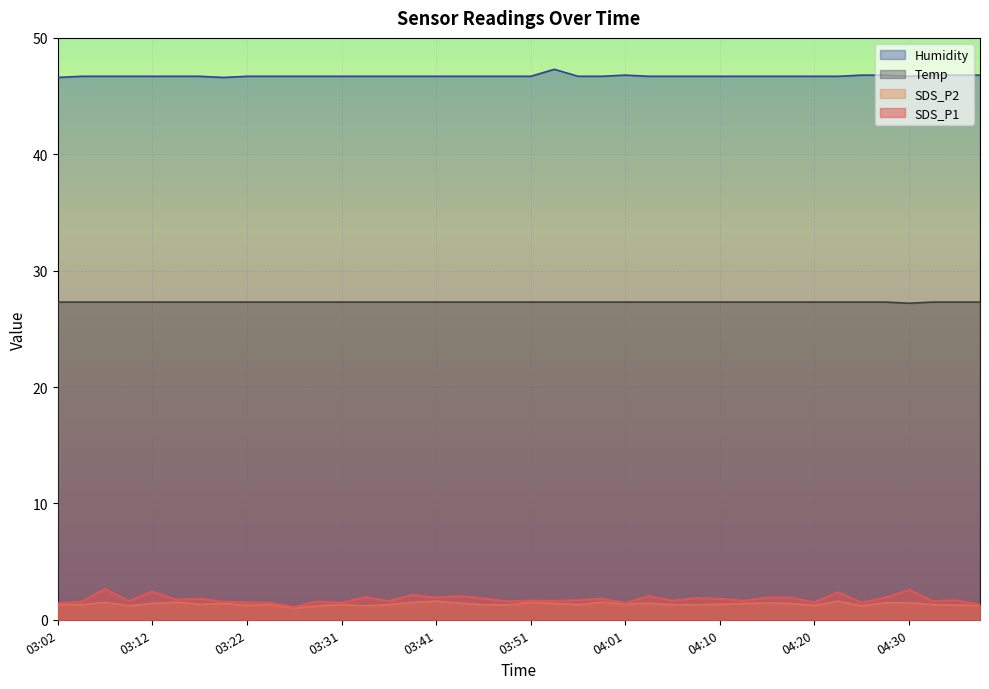

Reading left to right, what are all the values shown in this chart?

SDS_P1: 03:02=1.4	03:05=1.6	03:07=2.6	03:10=1.6	03:12=2.4	03:14=1.7	03:17=1.8	03:19=1.6	03:22=1.5	03:24=1.4	03:27=1.1	03:29=1.6	03:31=1.4	03:34=1.9	03:36=1.6	03:39=2.1	03:41=1.9	03:44=2.0	03:46=1.8	03:48=1.6	03:51=1.6	03:53=1.6	03:56=1.7	03:58=1.8	04:01=1.4	04:03=2.0	04:05=1.6	04:08=1.9	04:10=1.8	04:13=1.6	04:15=1.9	04:18=1.9	04:20=1.5	04:22=2.4	04:25=1.5	04:27=1.9	04:30=2.6	04:32=1.6	04:35=1.7	04:37=1.3
SDS_P2: 03:02=1.3	03:05=1.3	03:07=1.5	03:10=1.2	03:12=1.4	03:14=1.5	03:17=1.3	03:19=1.4	03:22=1.2	03:24=1.3	03:27=1.0	03:29=1.2	03:31=1.3	03:34=1.2	03:36=1.3	03:39=1.5	03:41=1.6	03:44=1.4	03:46=1.3	03:48=1.3	03:51=1.5	03:53=1.4	03:56=1.3	03:58=1.5	04:01=1.4	04:03=1.4	04:05=1.3	04:08=1.3	04:10=1.3	04:13=1.4	04:15=1.4	04:18=1.4	04:20=1.2	04:22=1.6	04:25=1.2	04:27=1.5	04:30=1.5	04:32=1.3	04:35=1.3	04:37=1.2
Temp: 03:02=27.3	03:05=27.3	03:07=27.3	03:10=27.3	03:12=27.3	03:14=27.3	03:17=27.3	03:19=27.3	03:22=27.3	03:24=27.3	03:27=27.3	03:29=27.3	03:31=27.3	03:34=27.3	03:36=27.3	03:39=27.3	03:41=27.3	03:44=27.3	03:46=27.3	03:48=27.3	03:51=27.3	03:53=27.3	03:56=27.3	03:58=27.3	04:01=27.3	04:03=27.3	04:05=27.3	04:08=27.3	04:10=27.3	04:13=27.3	04:15=27.3	04:18=27.3	04:20=27.3	04:22=27.3	04:25=27.3	04:27=27.3	04:30=27.2	04:32=27.3	04:35=27.3	04:37=27.3
Humidity: 03:02=46.6	03:05=46.7	03:07=46.7	03:10=46.7	03:12=46.7	03:14=46.7	03:17=46.7	03:19=46.6	03:22=46.7	03:24=46.7	03:27=46.7	03:29=46.7	03:31=46.7	03:34=46.7	03:36=46.7	03:39=46.7	03:41=46.7	03:44=46.7	03:46=46.7	03:48=46.7	03:51=46.7	03:53=47.3	03:56=46.7	03:58=46.7	04:01=46.8	04:03=46.7	04:05=46.7	04:08=46.7	04:10=46.7	04:13=46.7	04:15=46.7	04:18=46.7	04:20=46.7	04:22=46.7	04:25=46.8	04:27=46.8	04:30=46.7	04:32=46.8	04:35=46.8	04:37=46.8